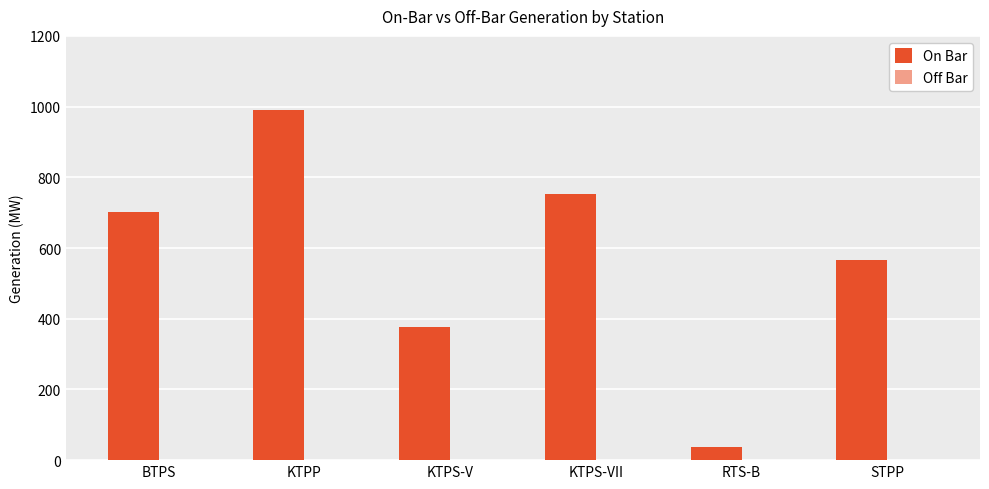

How many data points does each series have?

6